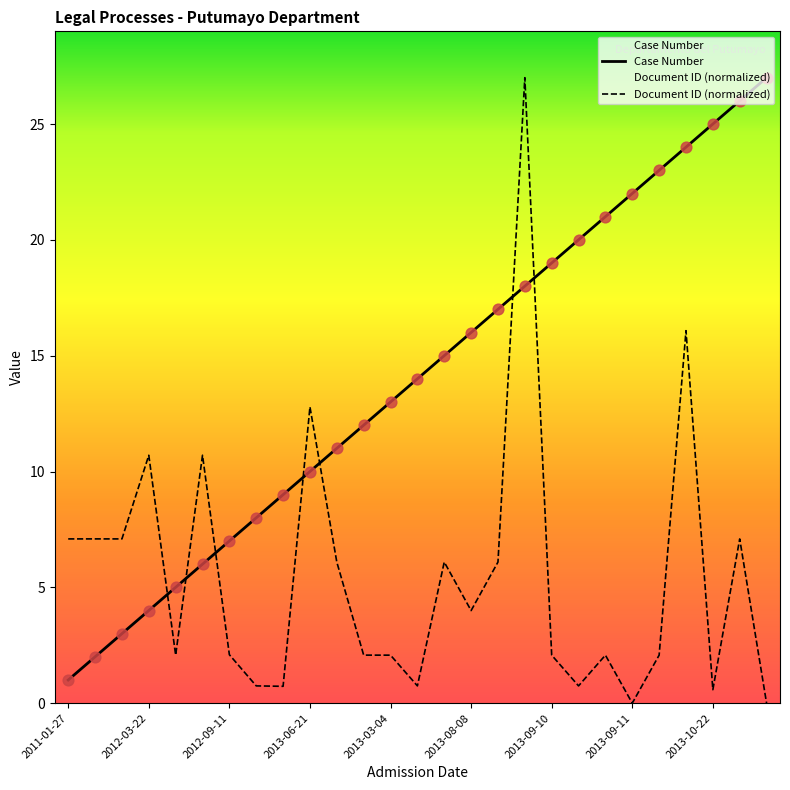

What is the total value across all series at 2013-02-19?

14.1